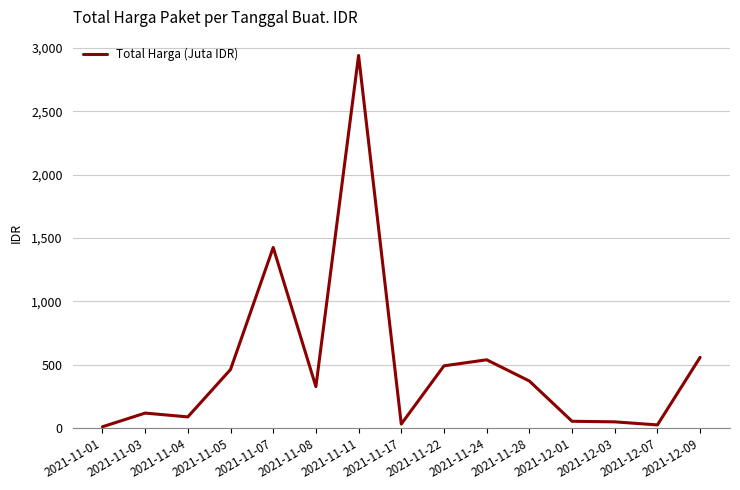

What is the maximum value shown in the chart?

2939.0